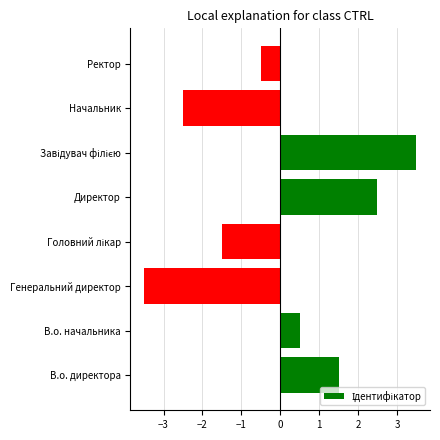

The chart shows a value of -0.9 at Ректор. True or false?

False